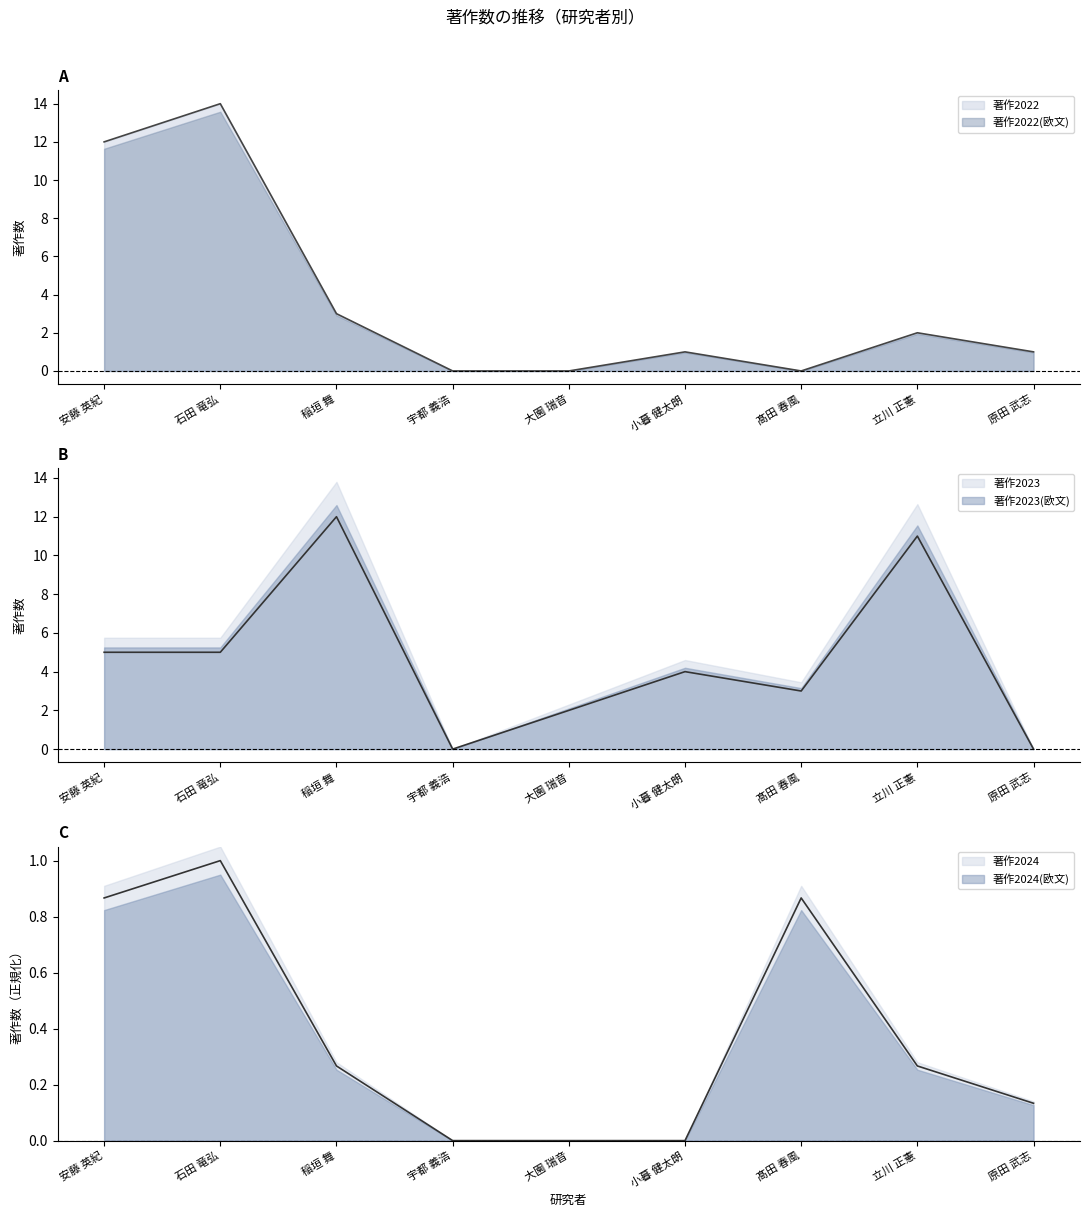

Which series has the widest spread of values?

著作2022